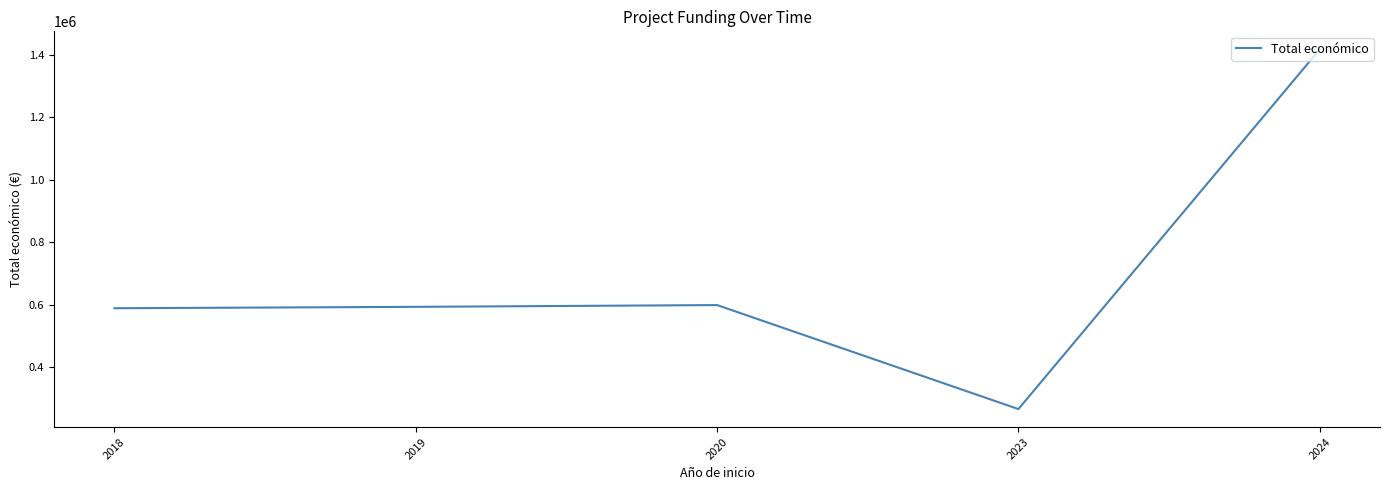

What is the change in value from 2020 to 2024?

+818203